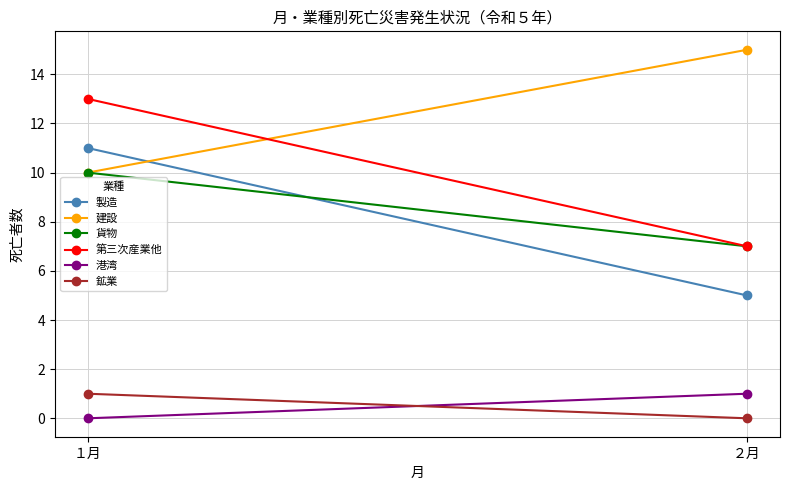

What position from the right is ２月?

1